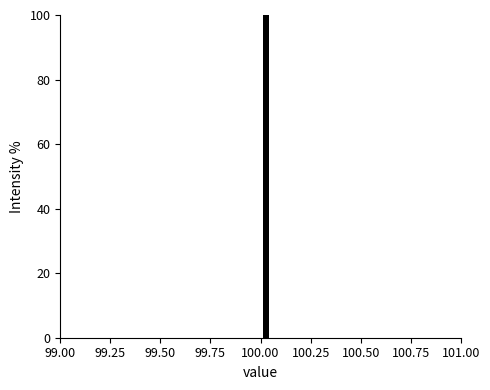

Read against the x-axis, roughly where is the centre of the tallest bar?

100.05